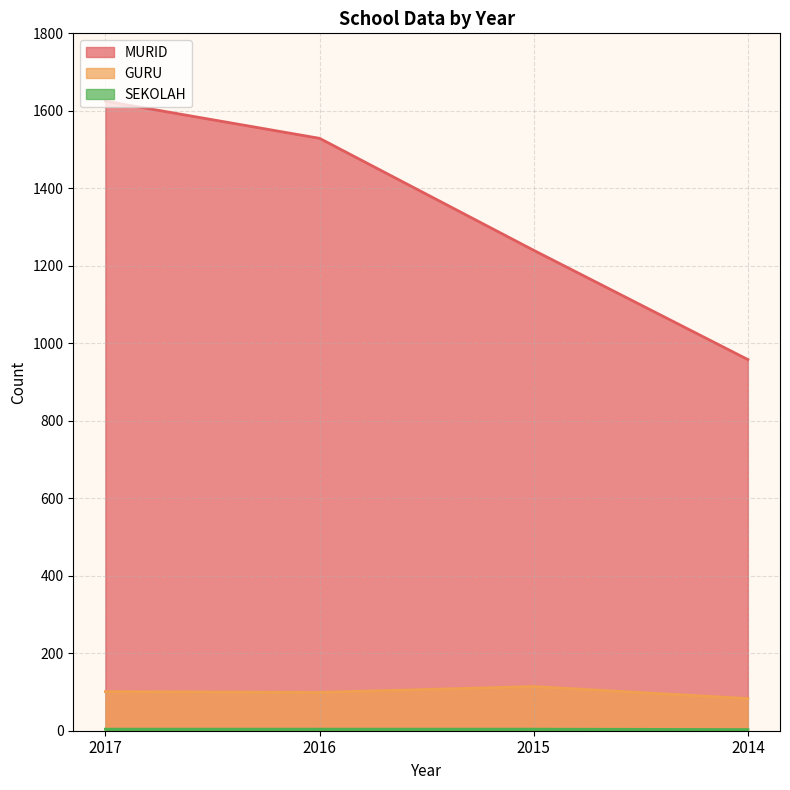

True or false: SEKOLAH and GURU intersect in this chart.

False